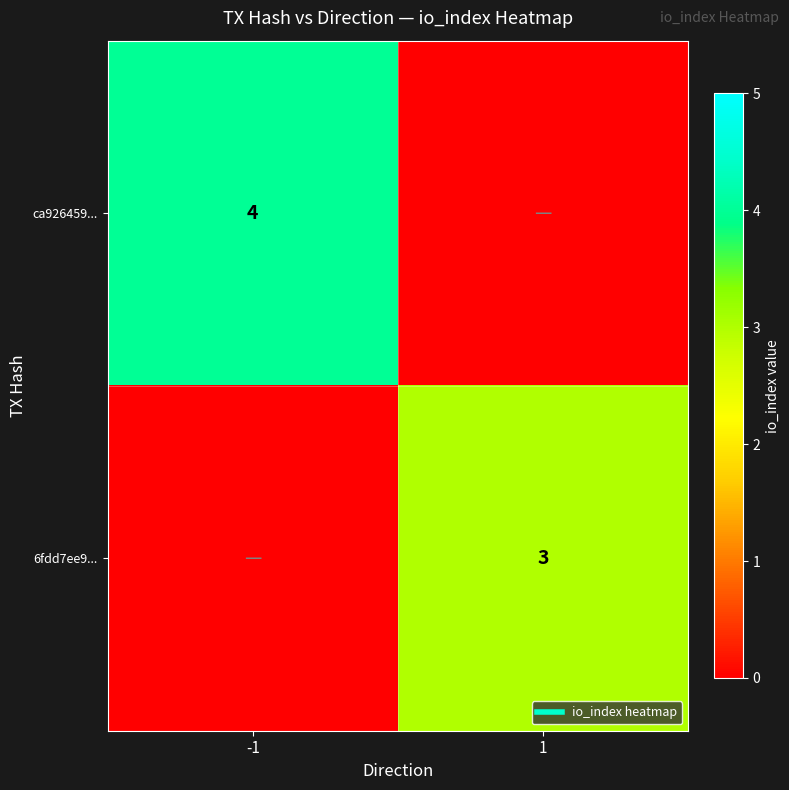

The ca926459... series shows 2 at 1. True or false?

False